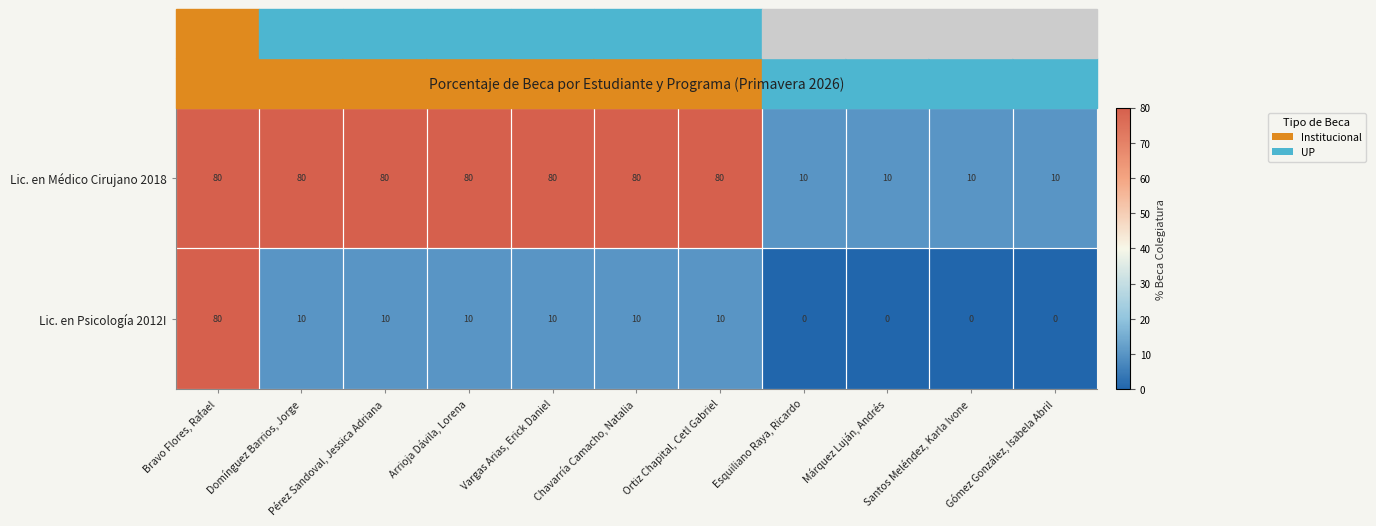

What is the sum of all Lic. en Médico Cirujano 2018 values?

600